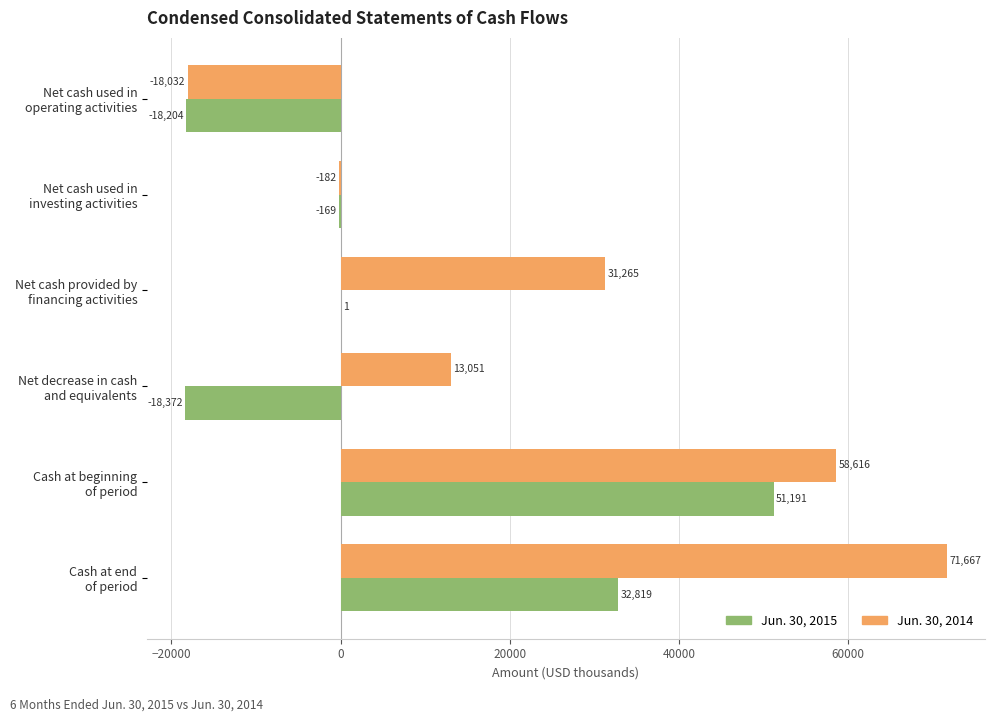

What is the maximum value for Jun. 30, 2015?

51191